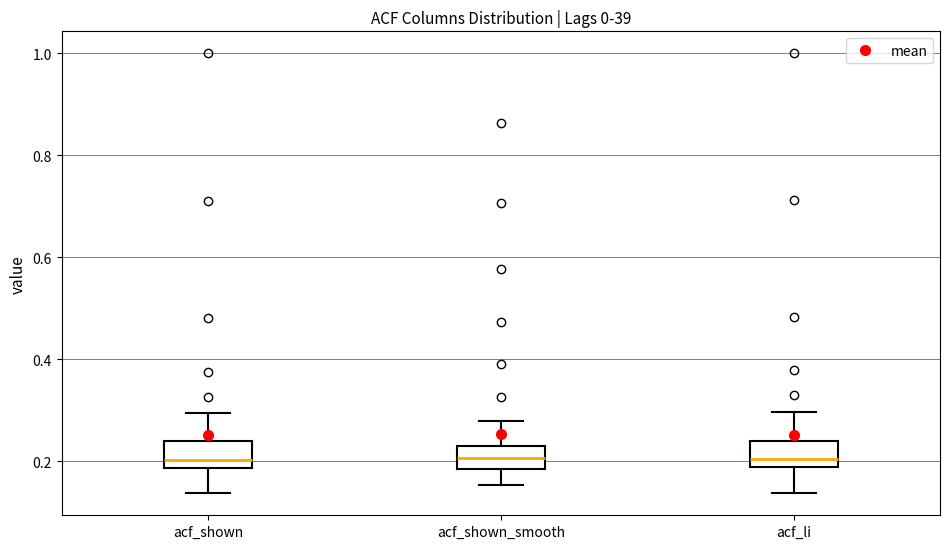

Where does the lower whisker of the box for acf_li end on the y-axis? The values are not printed on the chart, so give them approximately, as read against the axis.

0.14